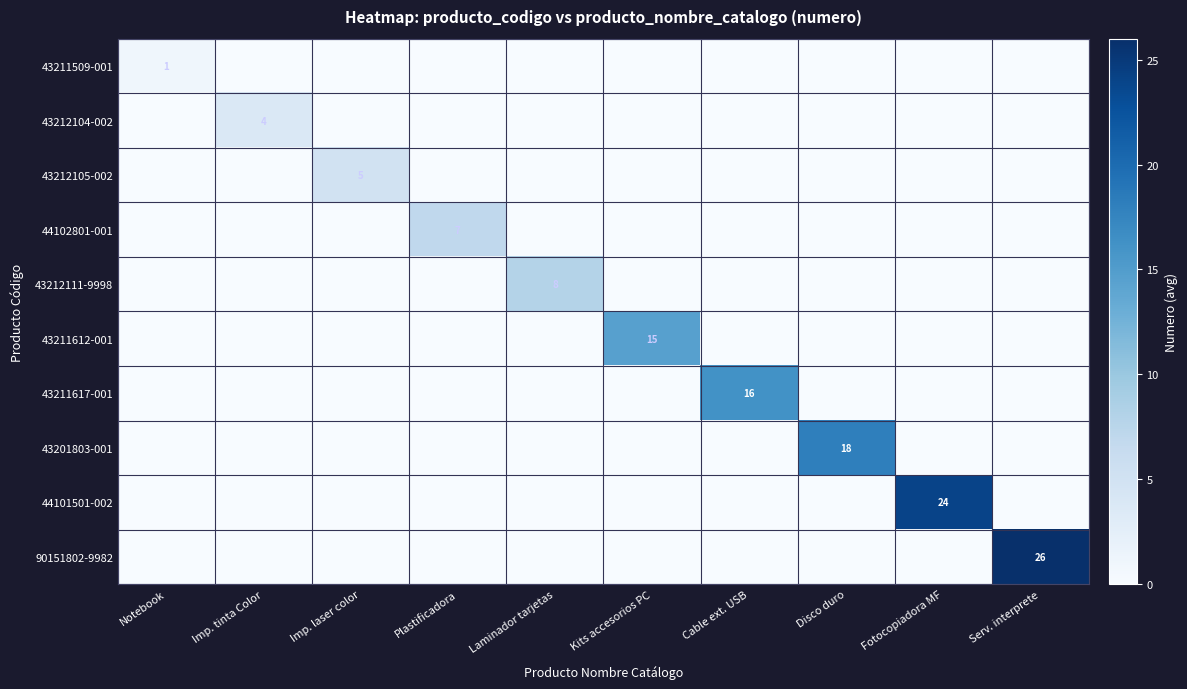

What is the spread (max minus min) of values at Notebook?

1.0